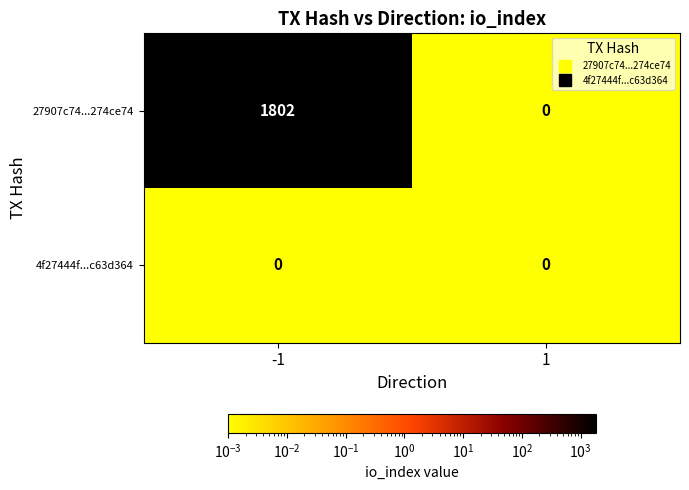

What is the difference between the 27907c74...274ce74 values at 1 and -1?

1802